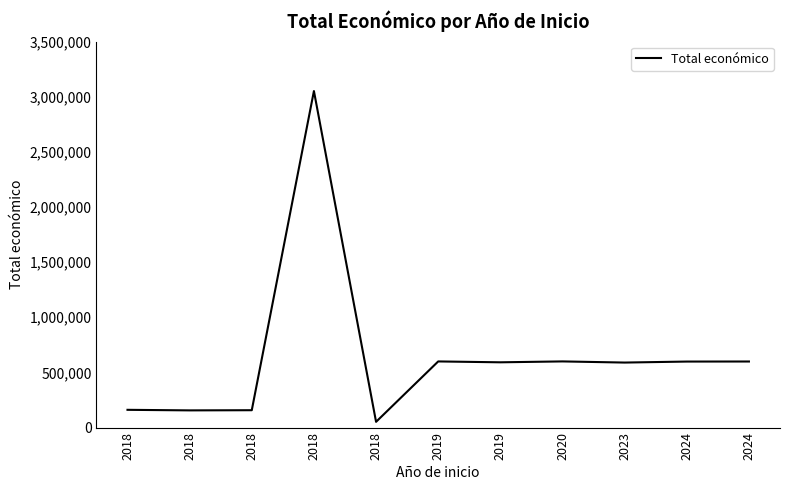

The value at 2024 is 598609. True or false?

True